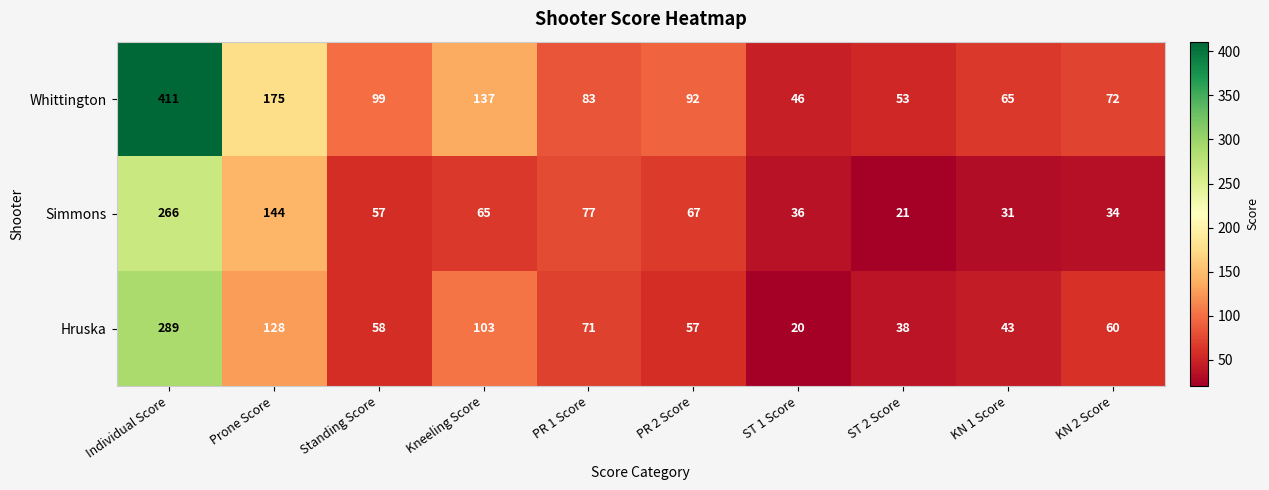

True or false: Whittington has a value of 63 at ST 1 Score.

False